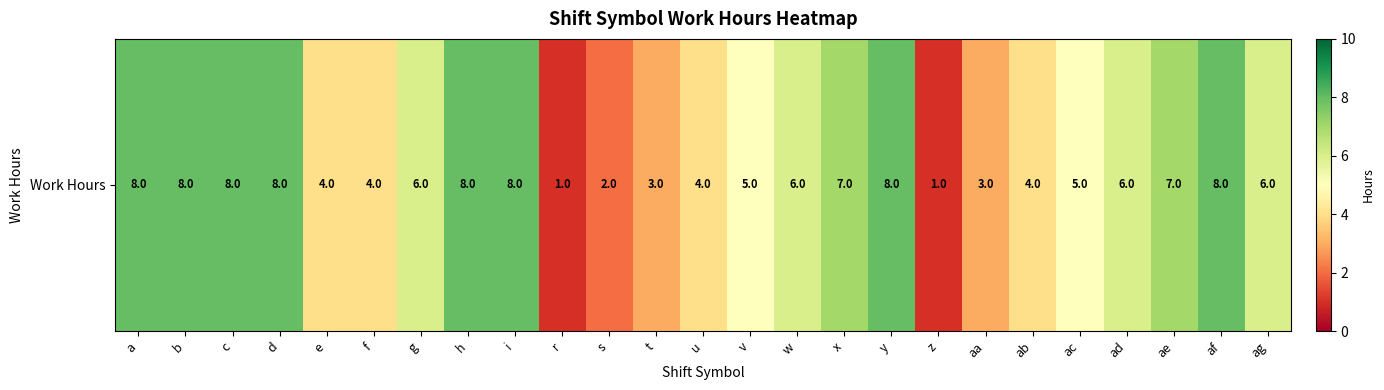

How many categories are shown in the chart?

25